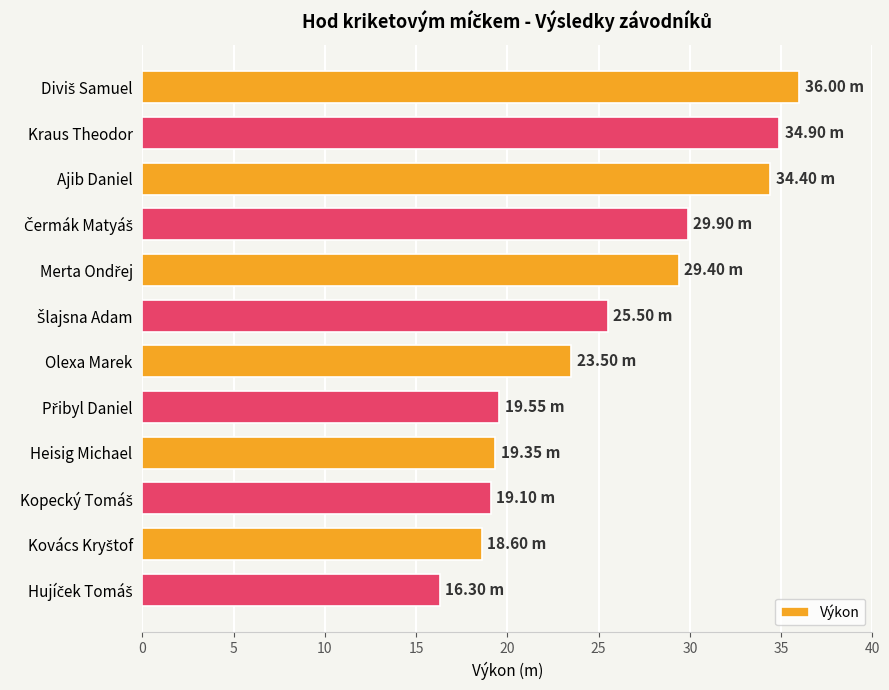

What is the label of the 11th bar from the bottom?

Kraus Theodor